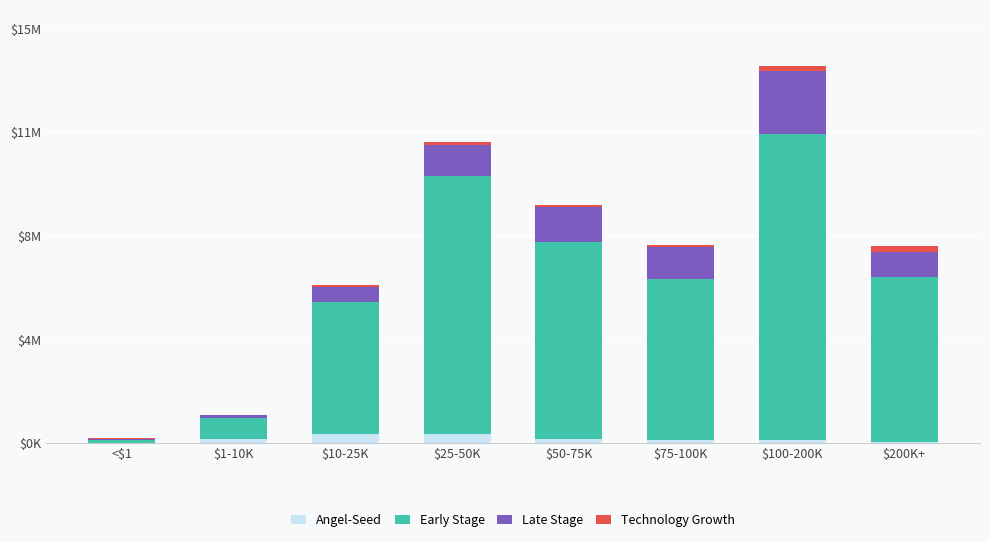

What are all the series names shown in the legend?

Angel-Seed, Early Stage, Late Stage, Technology Growth